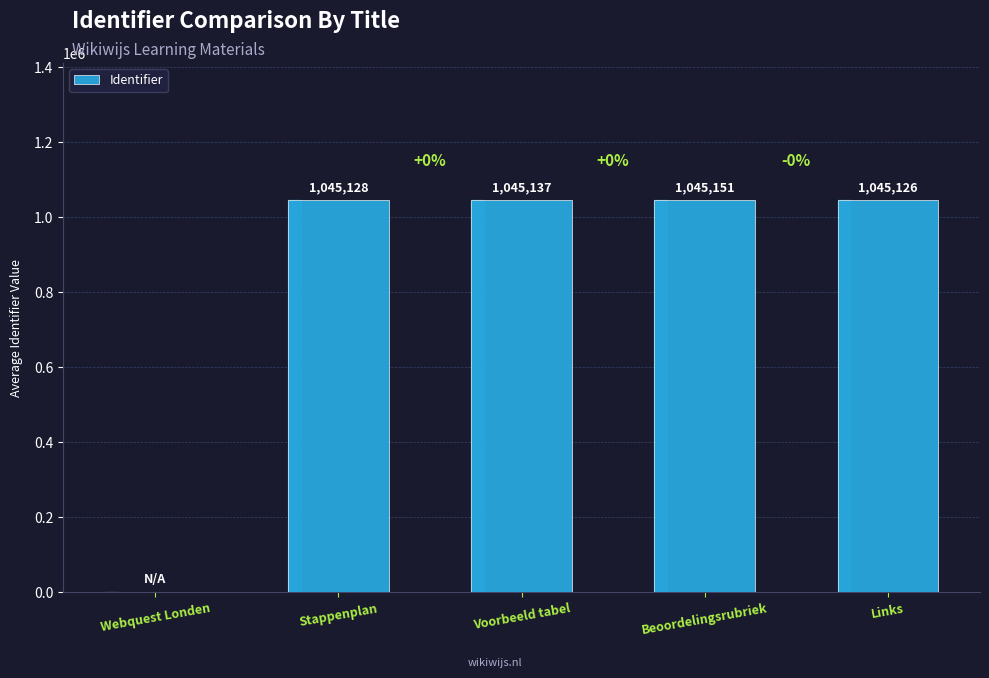

What is the sum of the values at Webquest Londen and Voorbeeld tabel?

1045137